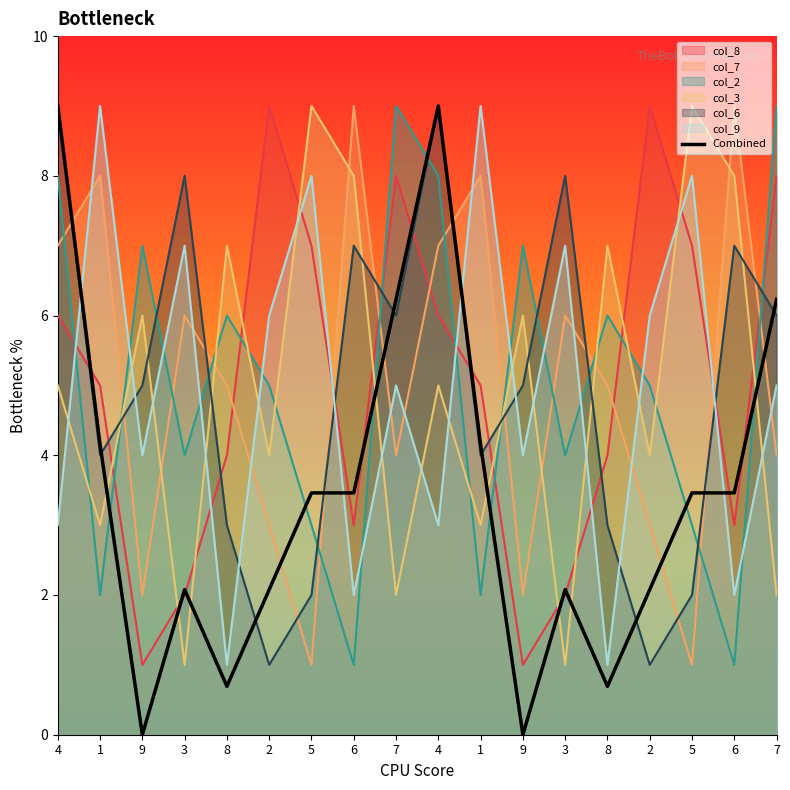

Does the chart have visible grid lines?

No